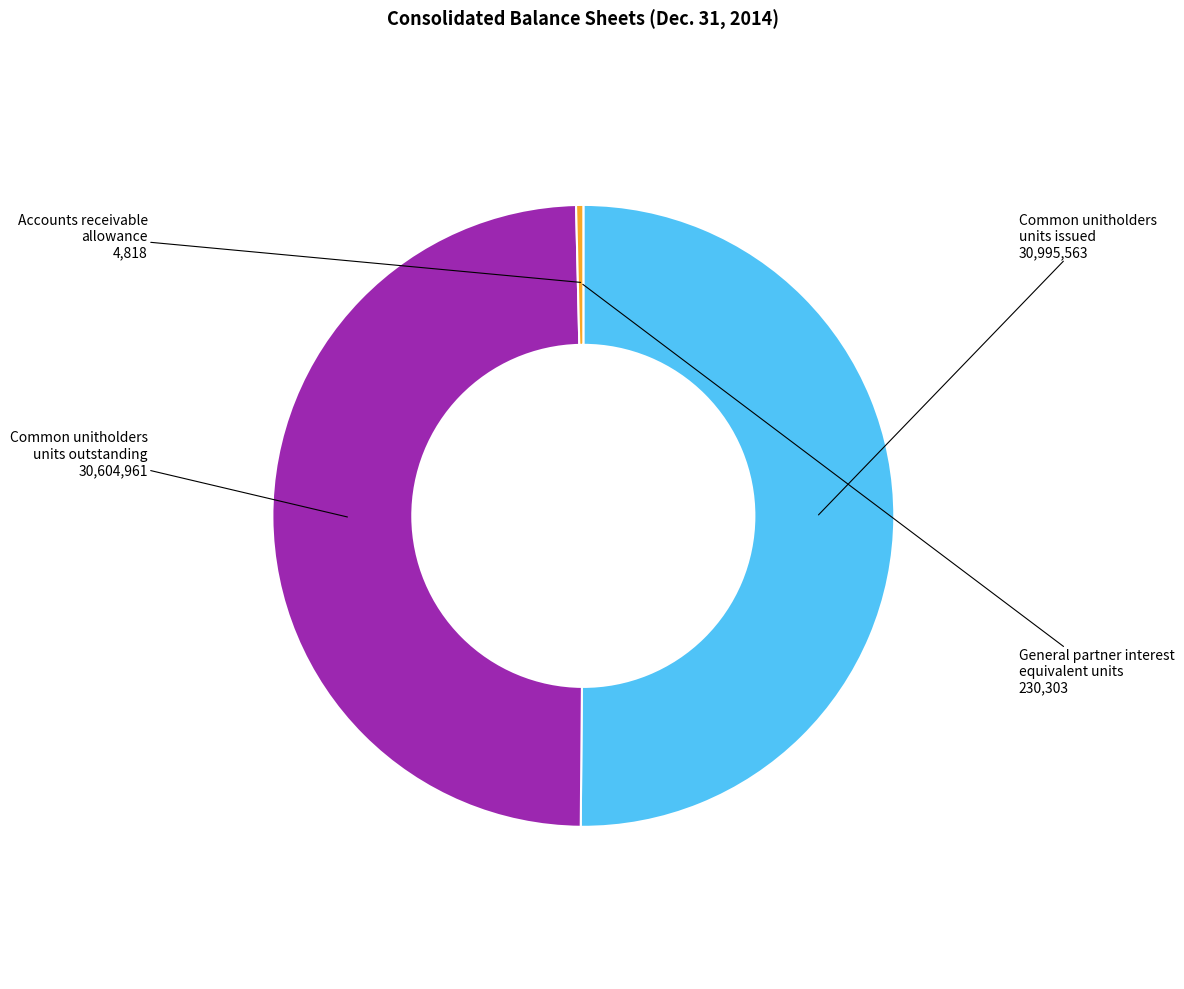

What is the majority slice?

Common unitholders units issued